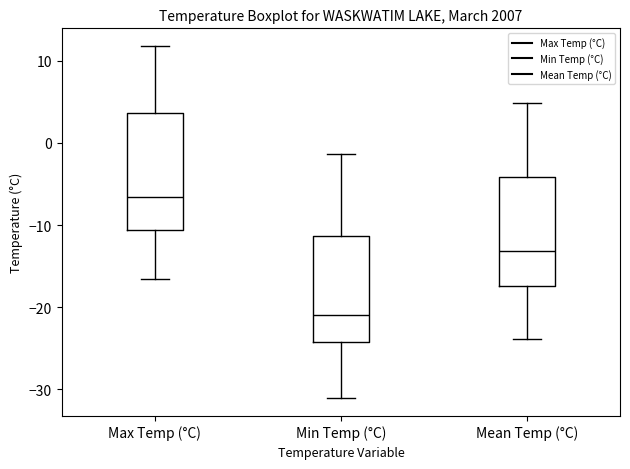

Reading left to right, transcribe this box plot: for each box, give where its median line is, the range the box spans, and where its two whiskers end, as read against the y-axis. The values are not printed on the chart, so give them approximately, as read against the axis.

Max Temp (°C): median -7, box -11 to 4, whiskers -17 to 12
Min Temp (°C): median -21, box -24 to -11, whiskers -31 to -1
Mean Temp (°C): median -13, box -17 to -4, whiskers -24 to 5